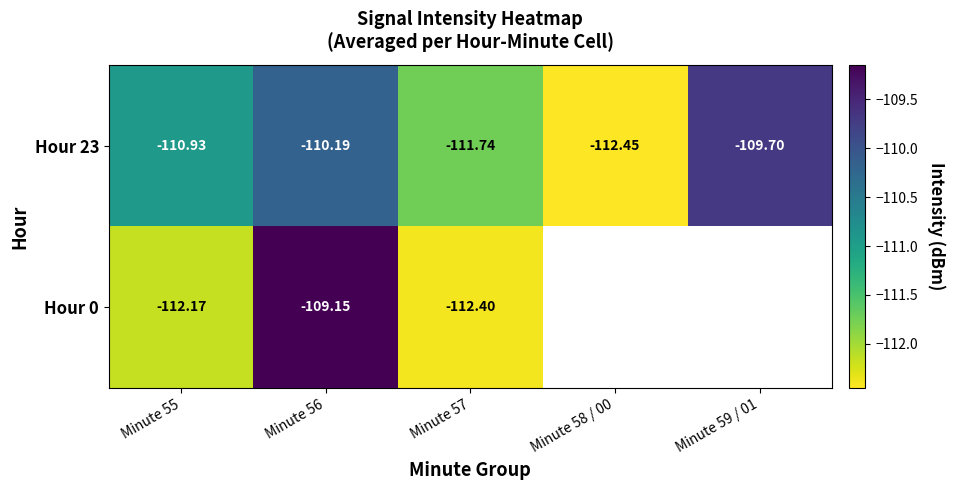

At which label is Hour 23 closest to -111?

Minute 55